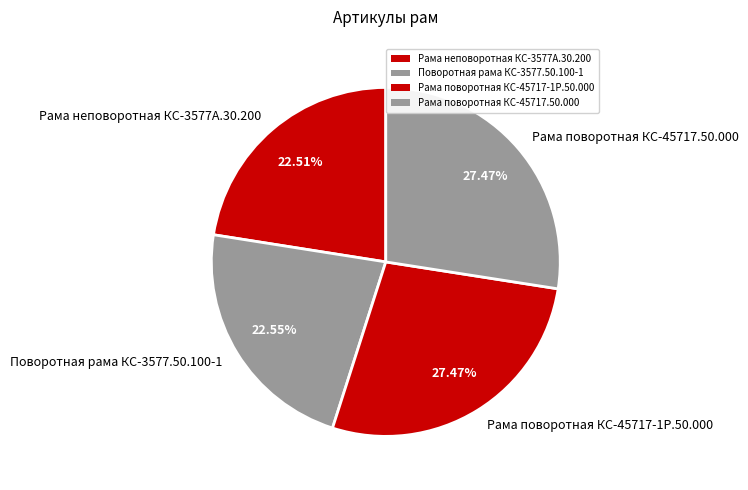

Is the sum of Рама поворотная КС-45717-1Р.50.000 and Рама поворотная КС-45717.50.000 greater than half?

Yes